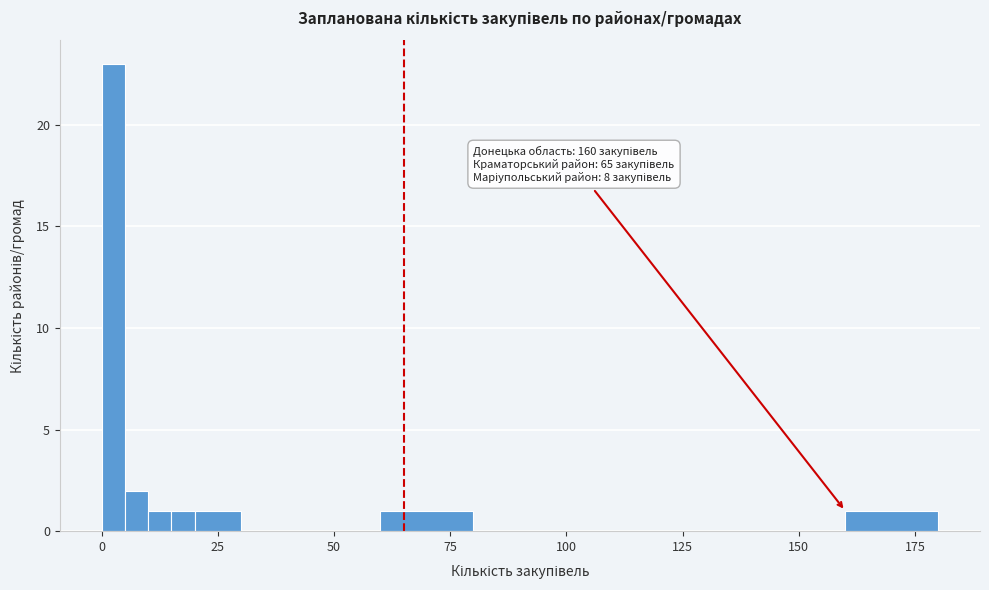

Read against the x-axis, roughly where is the centre of the tallest bar?

5